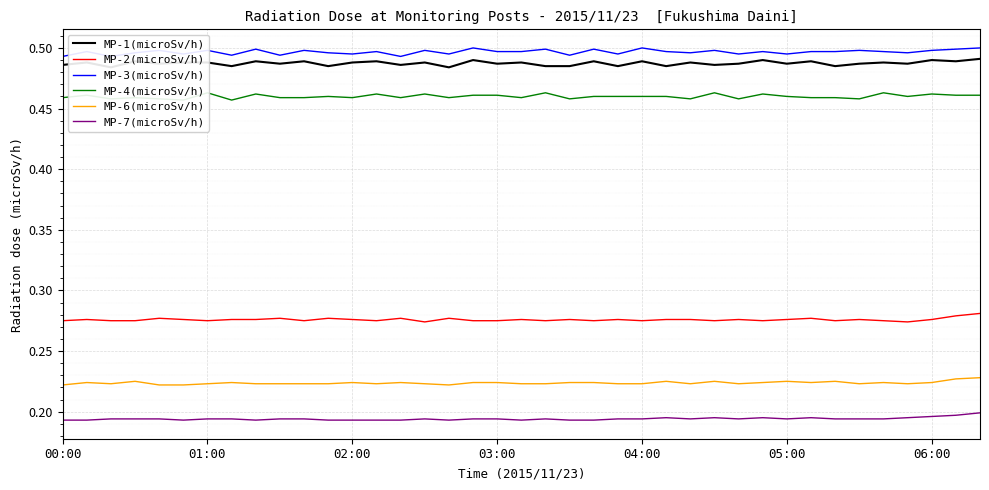

Count the number of categories in the chart.

39